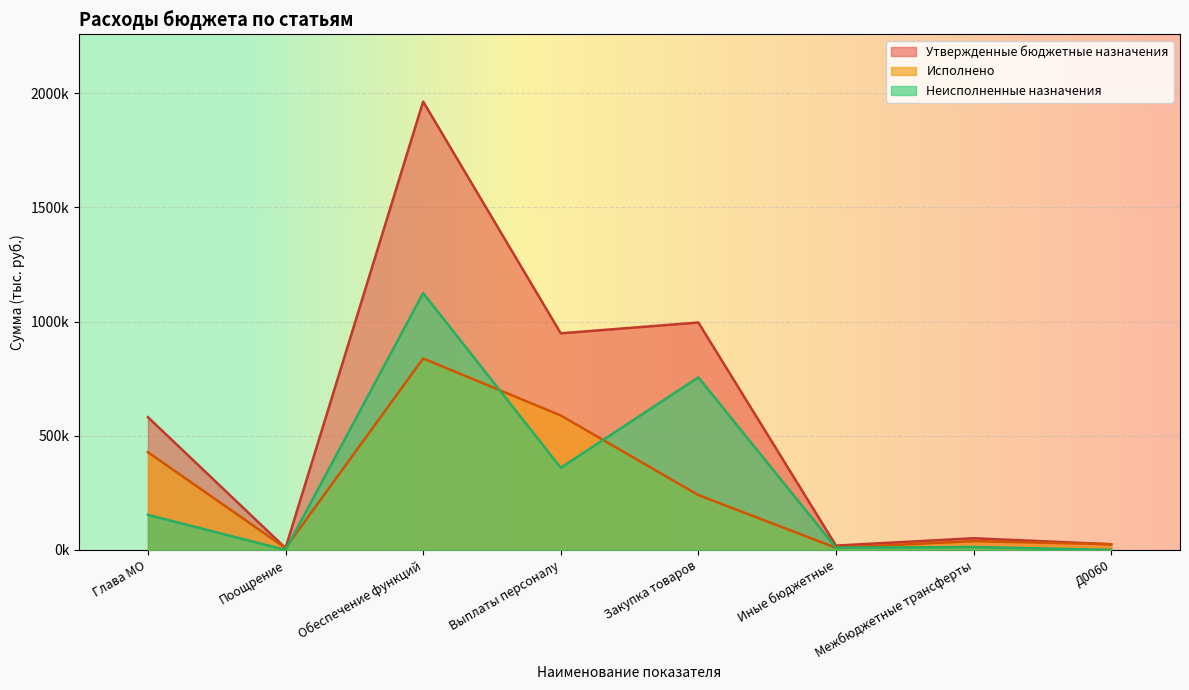

At which label does Исполнено reach its peak?

Обеспечение функций